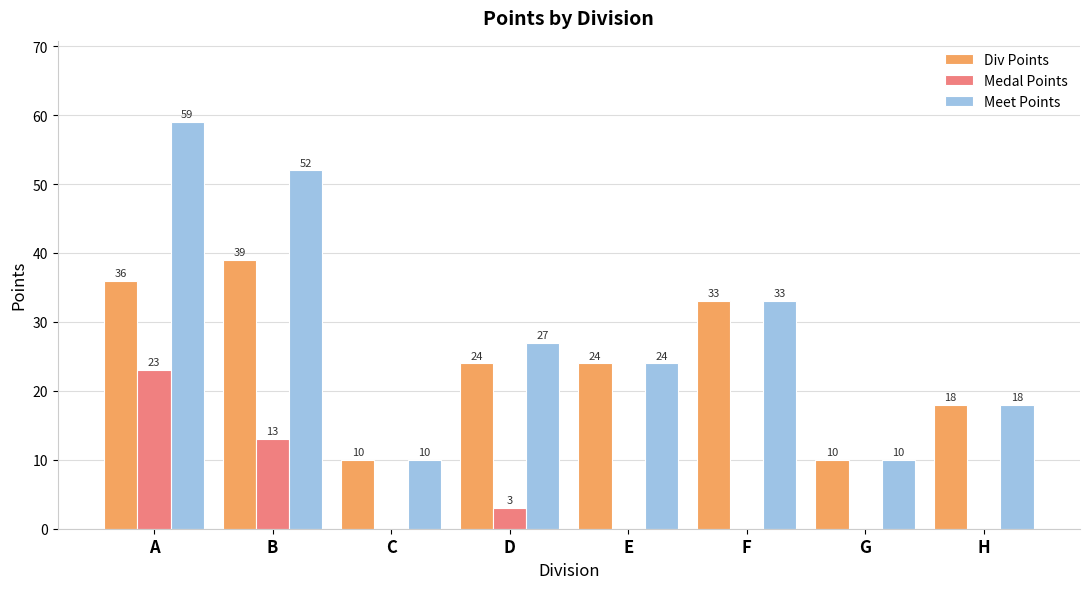

The value of Div Points at D is 6. True or false?

False